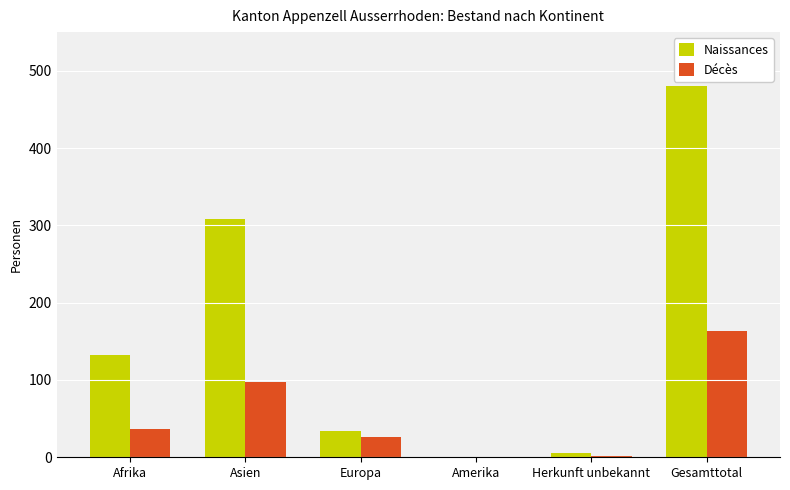

What is the difference between the Décès values at Amerika and Afrika?

37